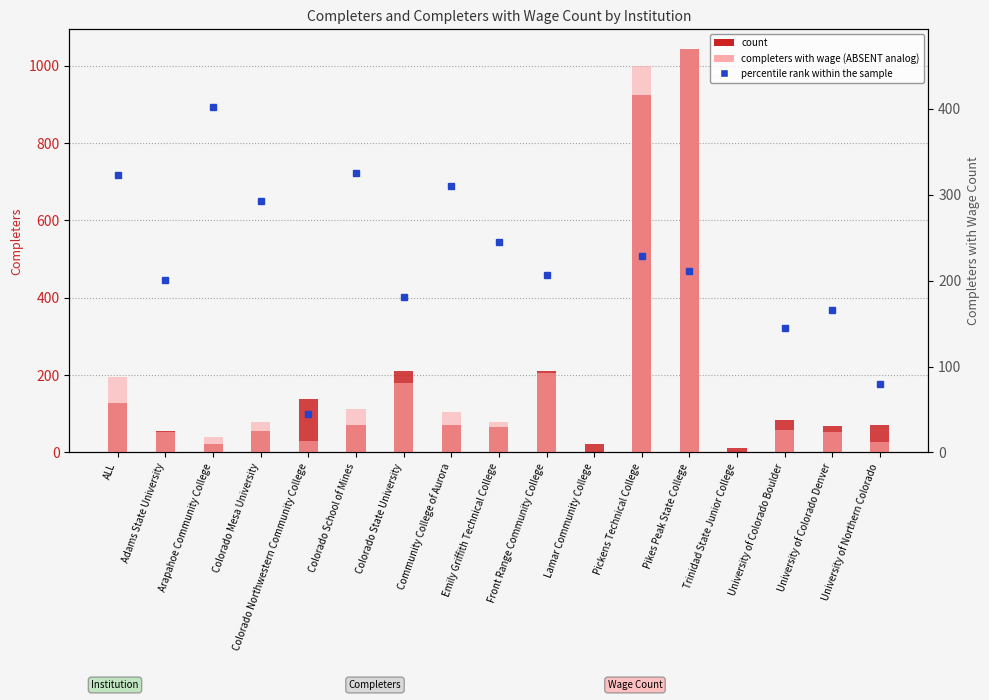

Reading right to left, transcribe all the data shown in this chart.

count: 71	68	84	11	1042	924	21	211	67	71	210	72	138	56	21	56	128
completers with wage: 12	24	26	0	469	450	0	93	35	47	81	50	13	35	18	24	88